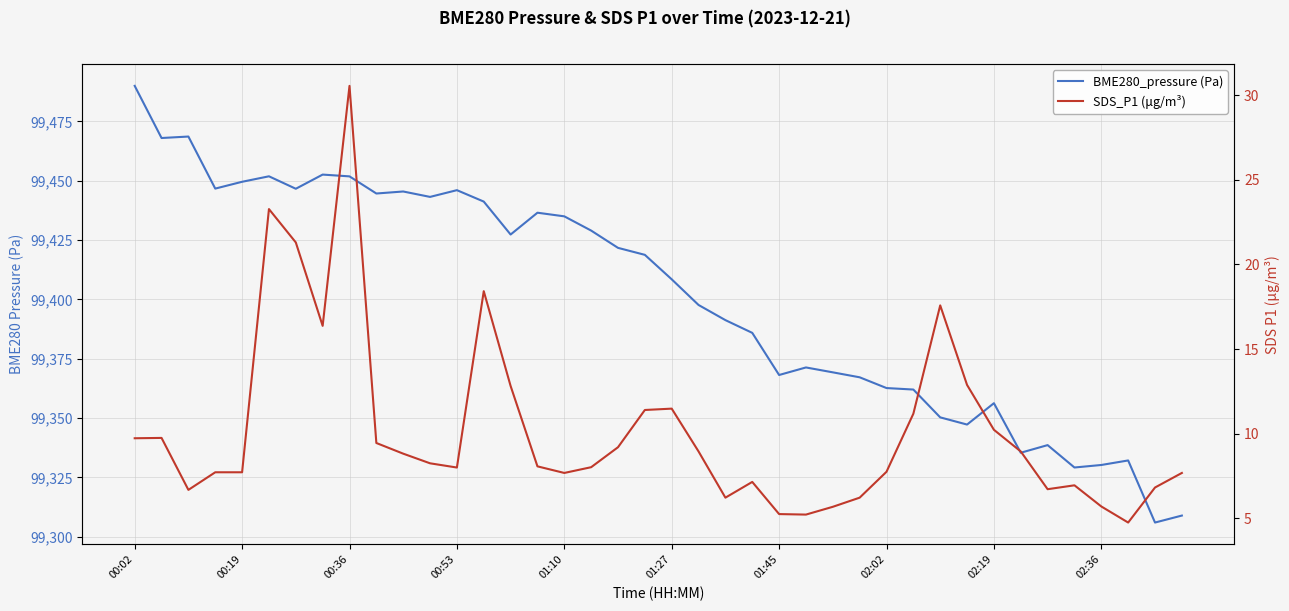

In BME280_pressure (Pa), how many points are lower than both neighbors (excluding endpoints)?

11